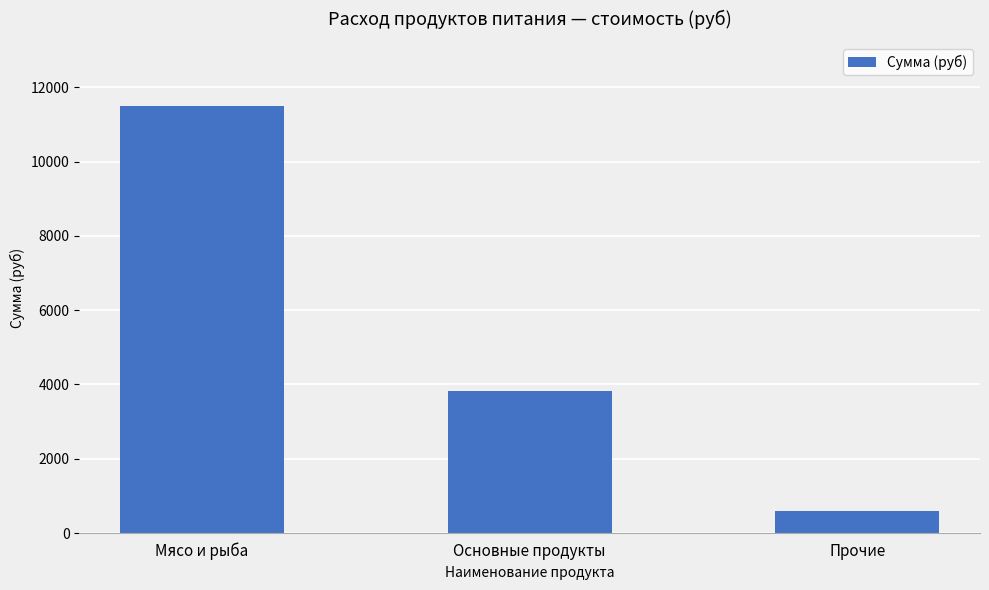

What is the minimum value shown in the chart?

600.2